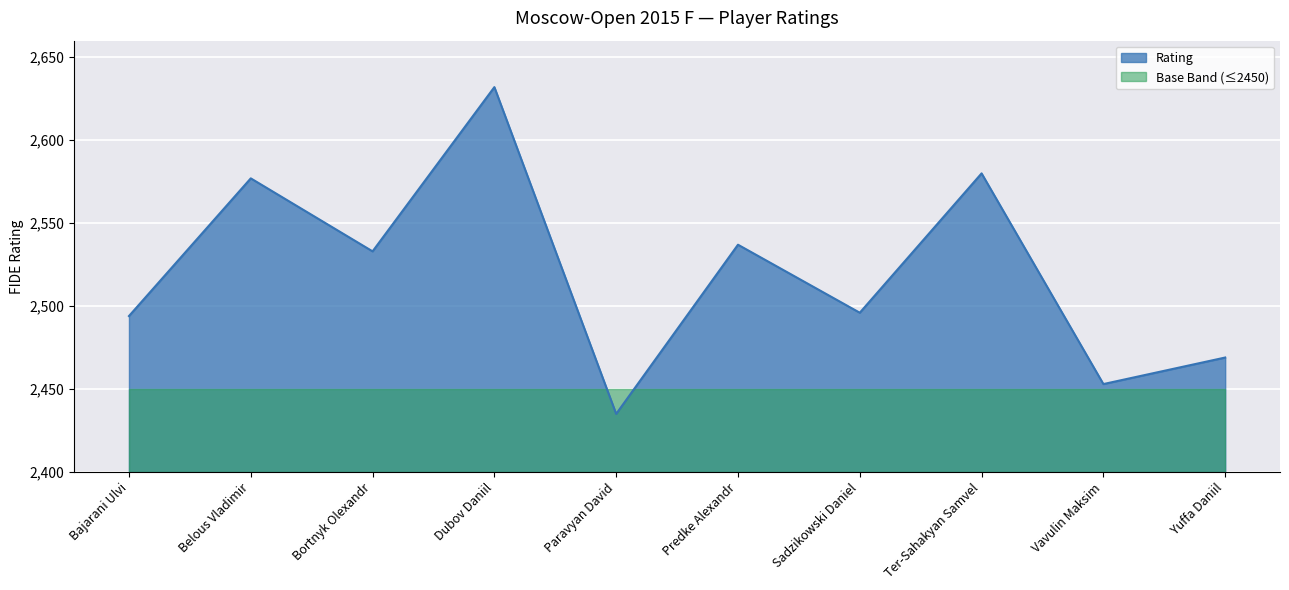

What is the label of the 3rd point from the right?

Ter-Sahakyan Samvel